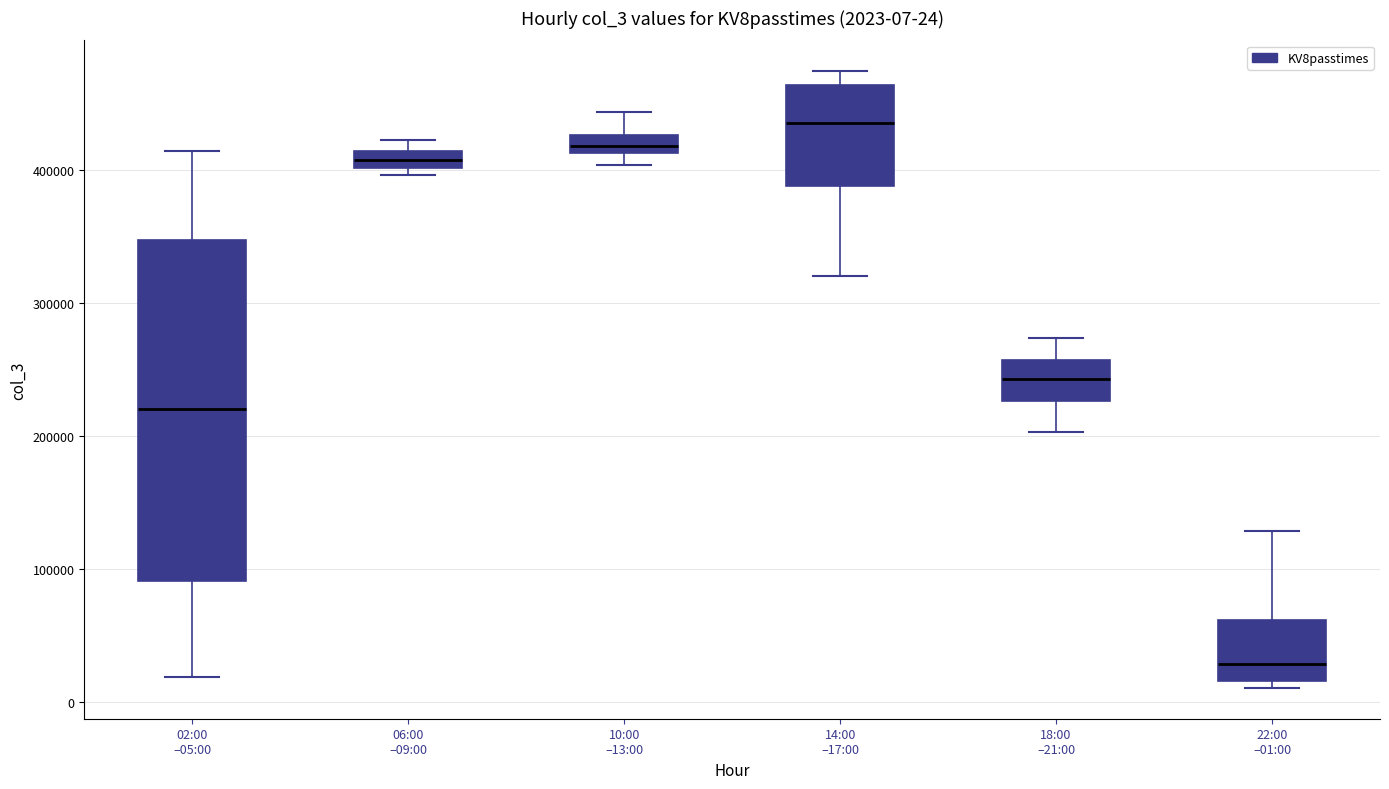

Which box's median line is the highest?

14:00 –17:00